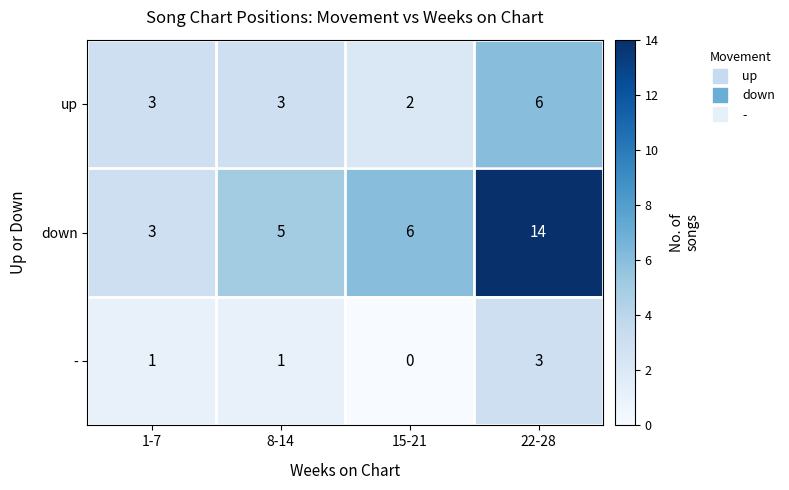

Rank the categories by down value from lowest to highest.

1-7, 8-14, 15-21, 22-28